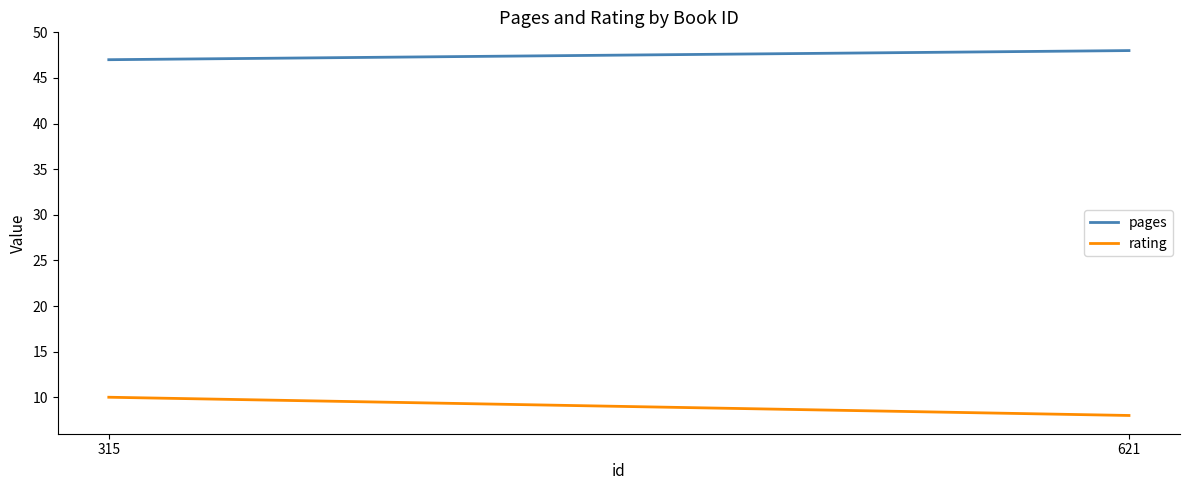

Reading left to right, list all the values displayed in this chart.

pages: 315=47	621=48
rating: 315=10	621=8